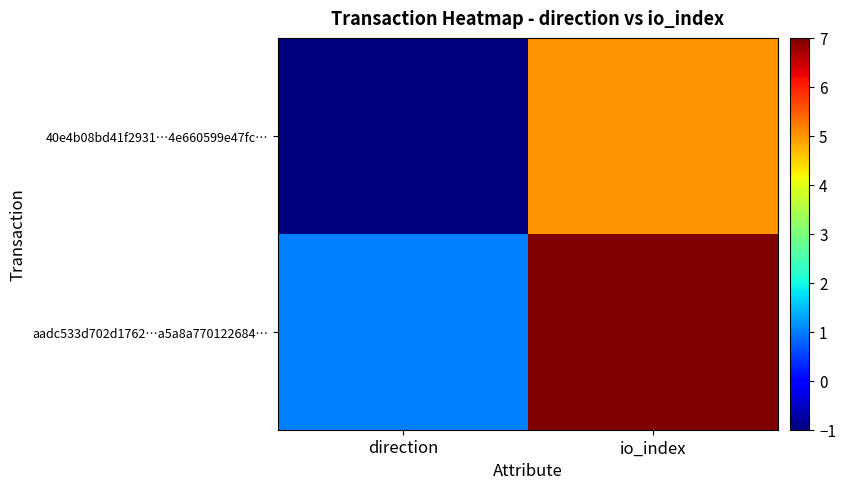

Reading right to left, list all the values displayed in this chart.

40e4b08bd41f2931…4e660599e47fc…: io_index=5	direction=-1
aadc533d702d1762…a5a8a770122684…: io_index=7	direction=1